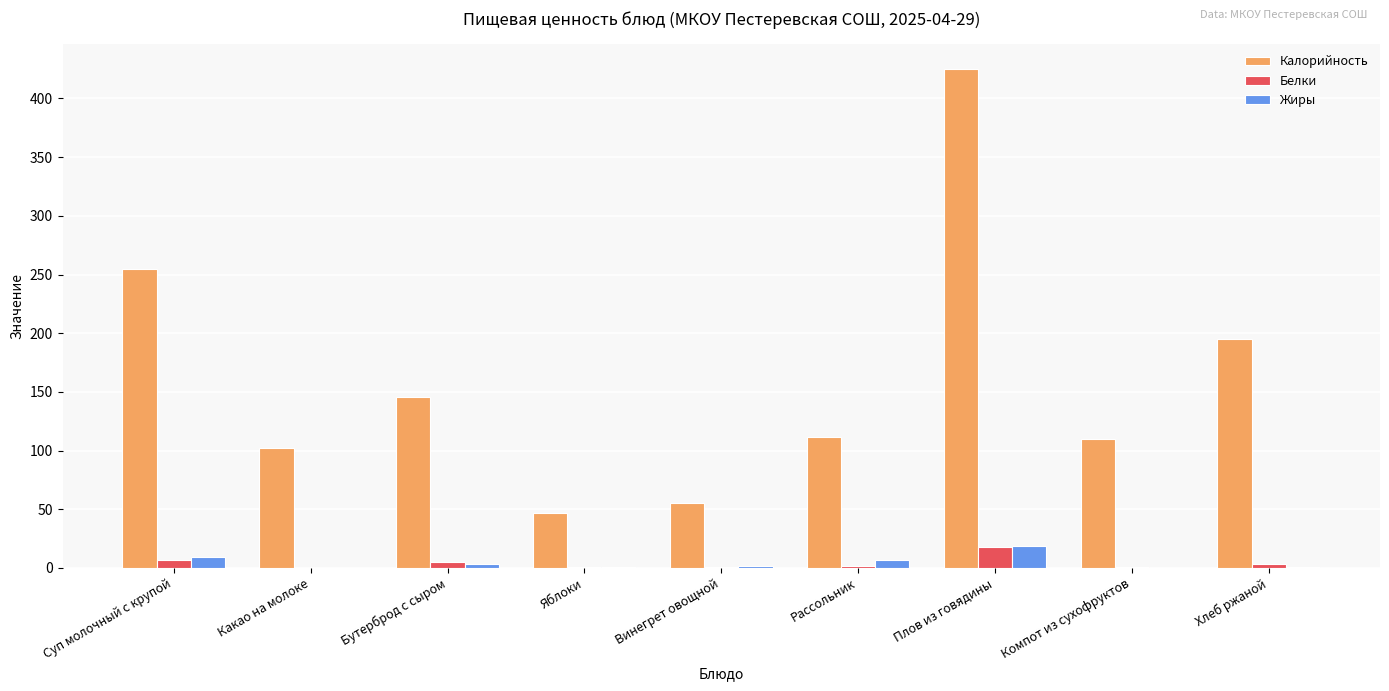

At which label does Белки first exceed 2?

Суп молочный с крупой